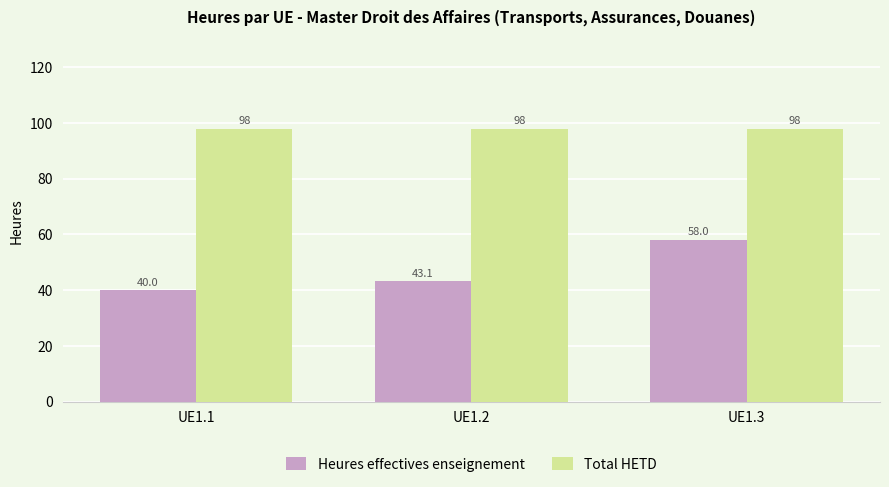

Is it true that Heures effectives enseignement equals 17.1 at UE1.3?

False